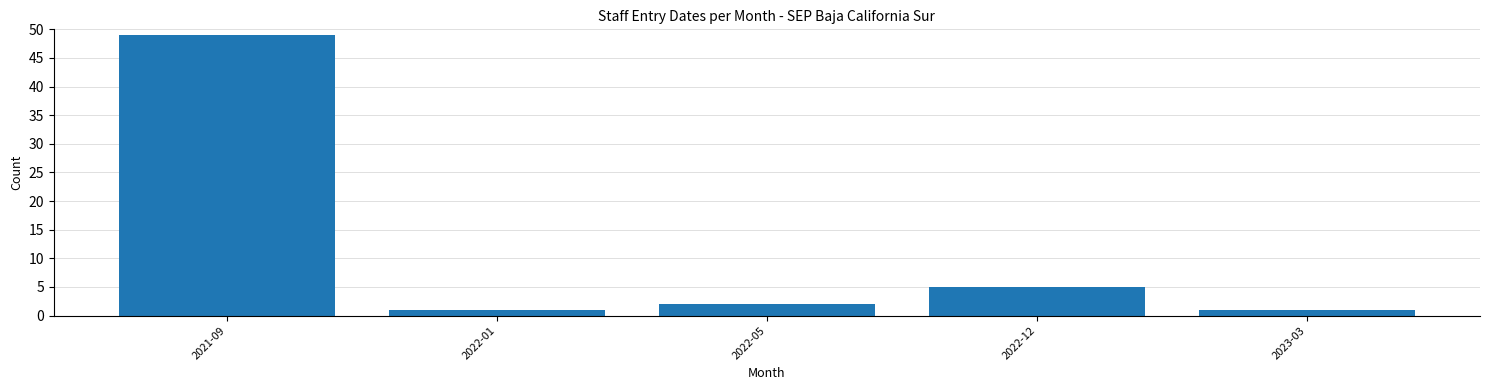

Reading left to right, extract all data points from this chart.

49	1	2	5	1